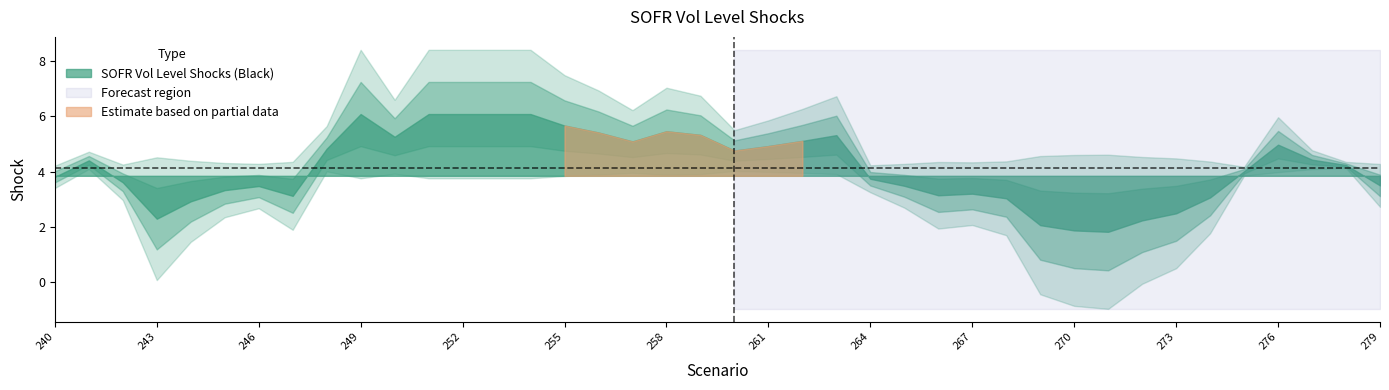

How many interior local peaks (higher than both neighbors) does the data have?

7